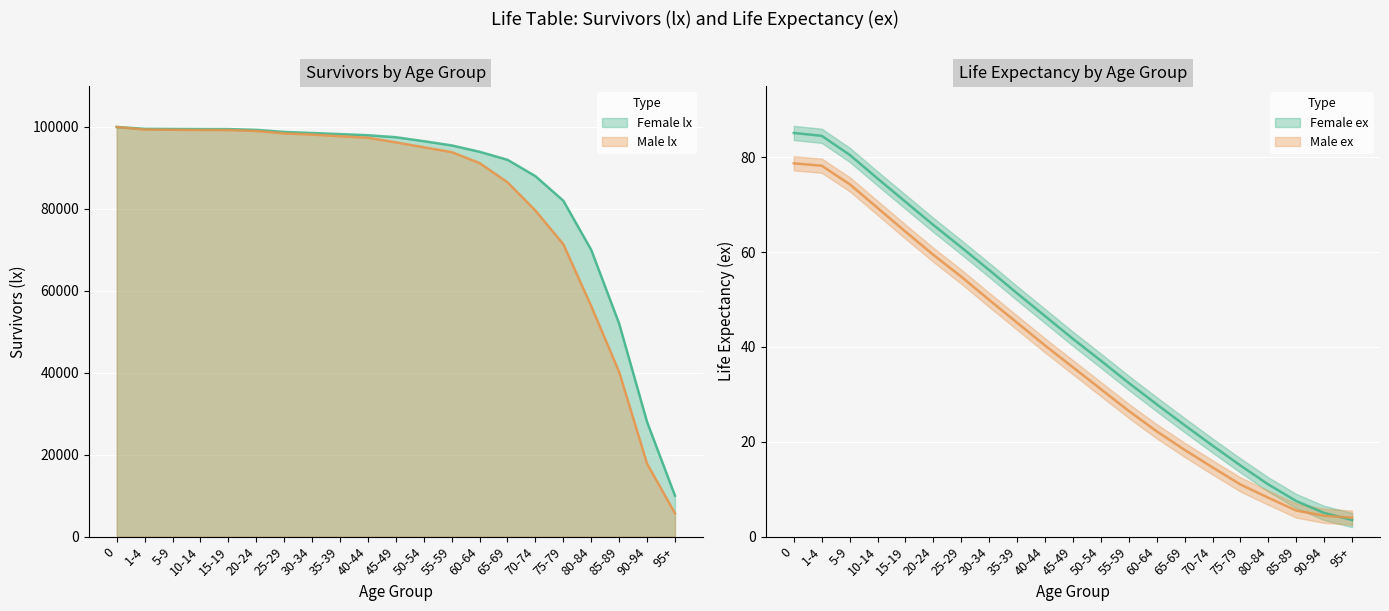

Which series has the largest total across all categories?

Female lx